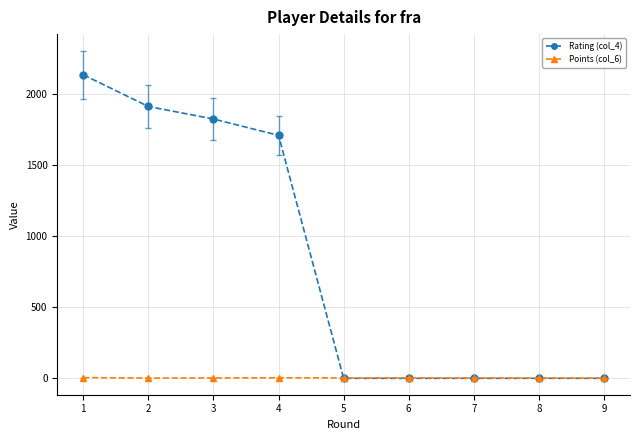

List the series in order of their overall mean, highest first.

Rating (col_4), Points (col_6)